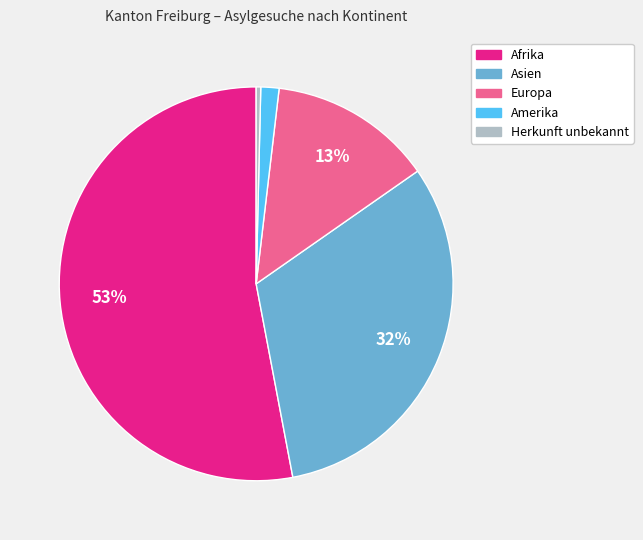

The Europa slice represents 4% of the pie. True or false?

False